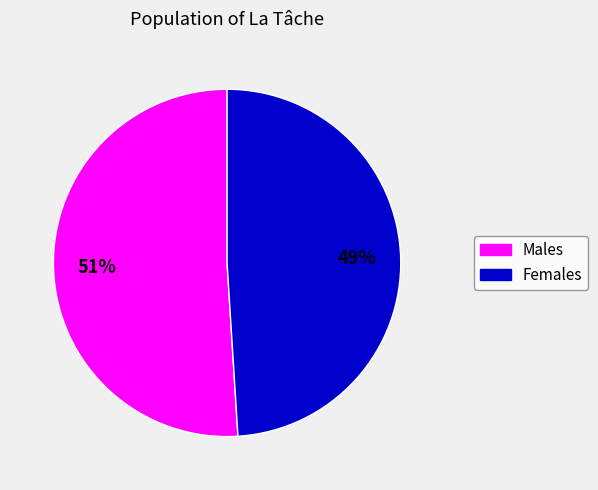

To the nearest percent, what is the difference between the largest and smallest slice percentages?

2%